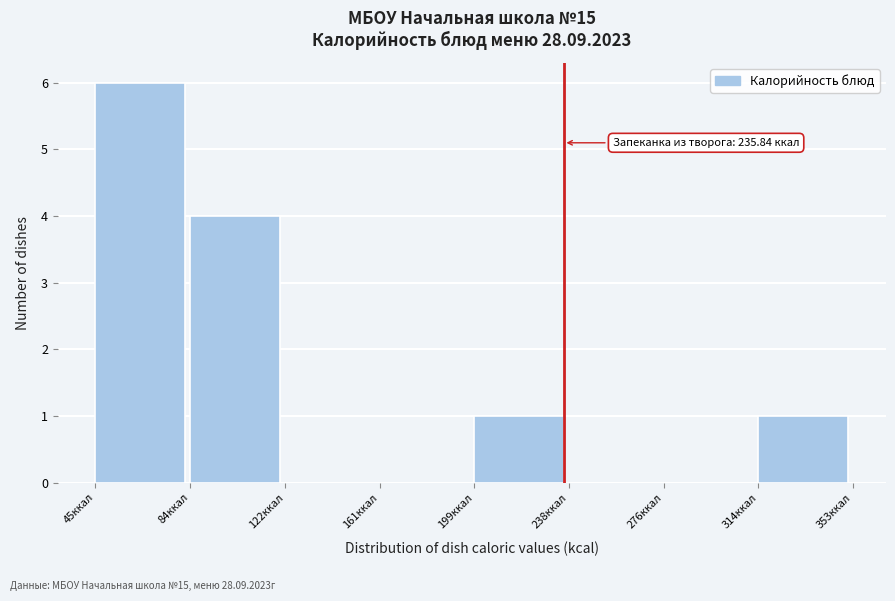

Which range on the x-axis has the tallest bar?

45 to 85